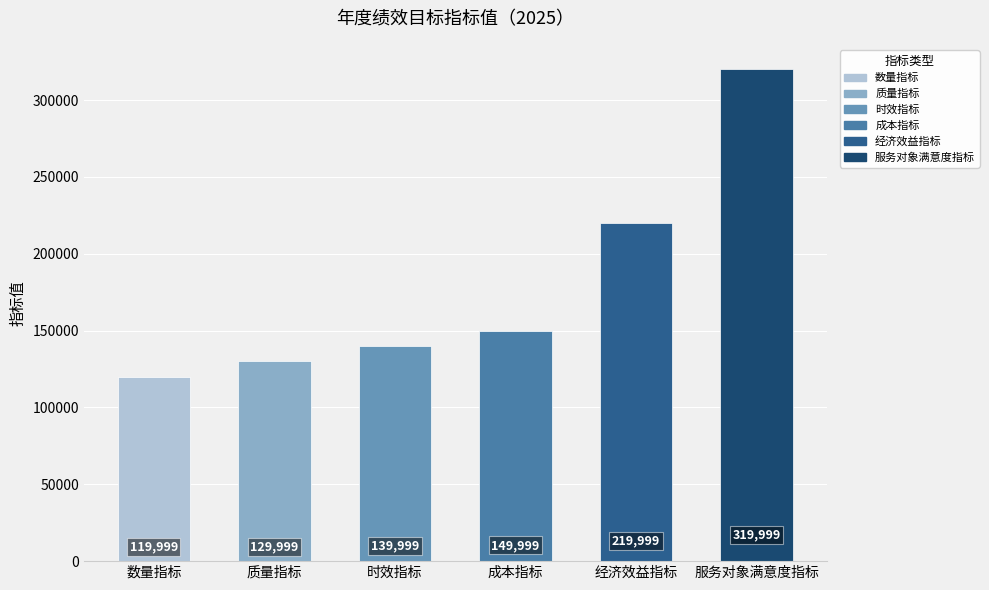

Reading left to right, extract all data points from this chart.

数量指标=119999	质量指标=129999	时效指标=139999	成本指标=149999	经济效益指标=219999	服务对象满意度指标=319999